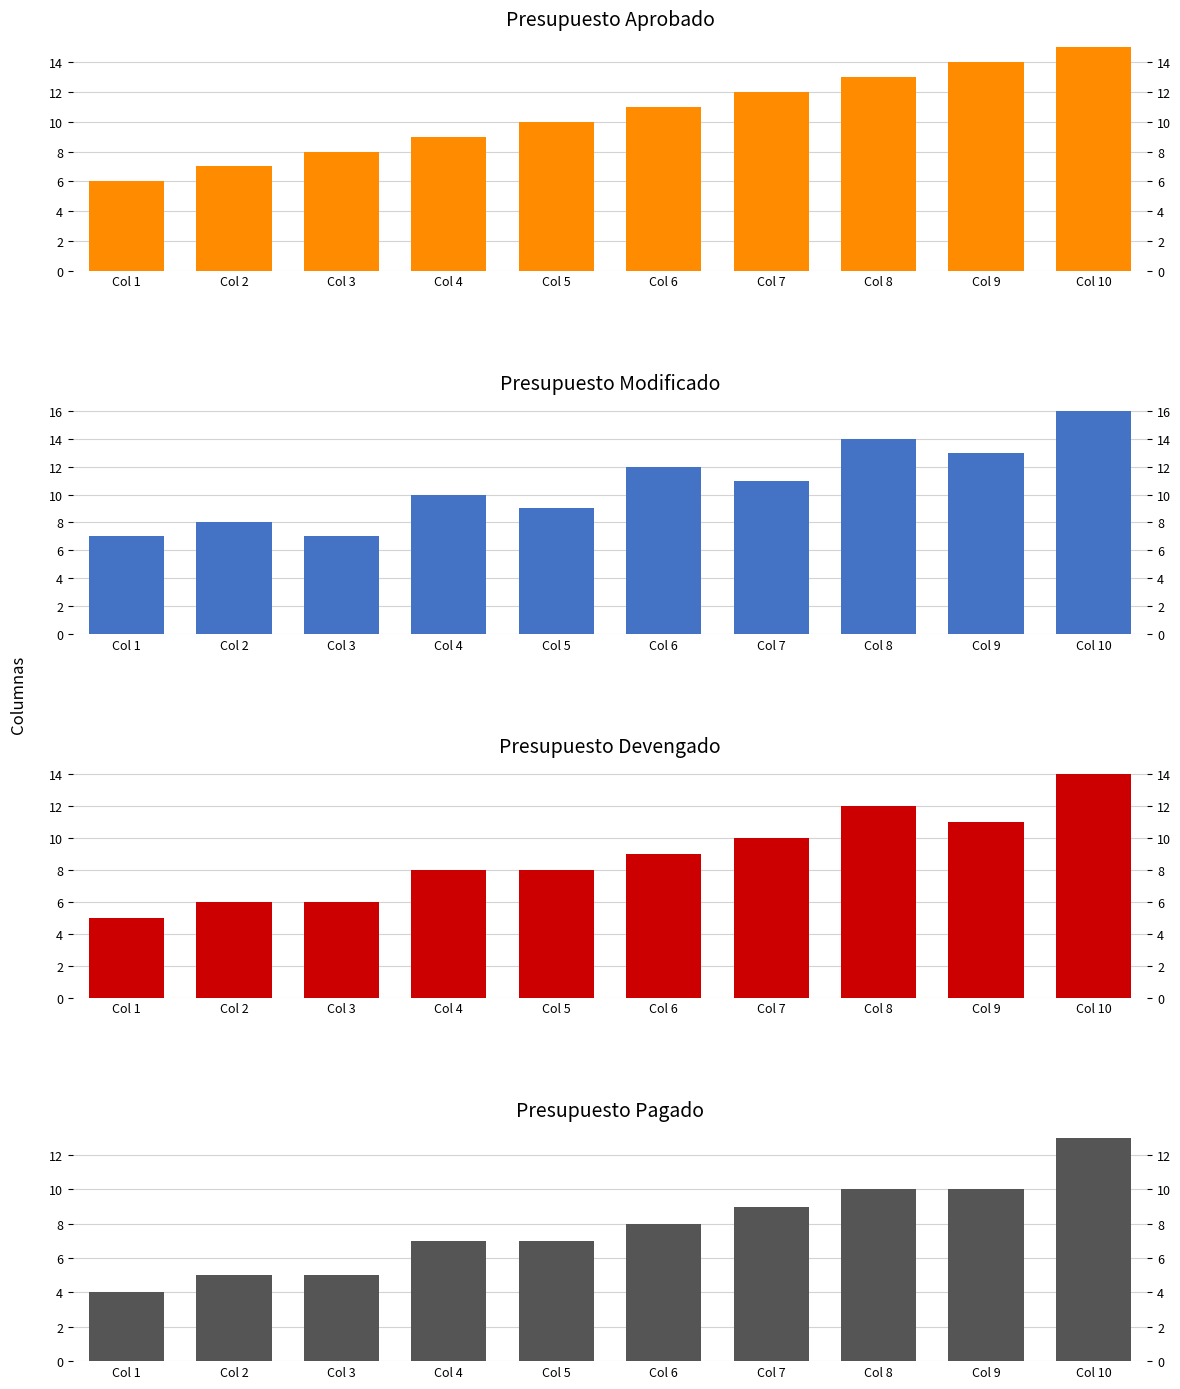

What is the value of the Presupuesto Pagado bar at the 7th from the left?

9